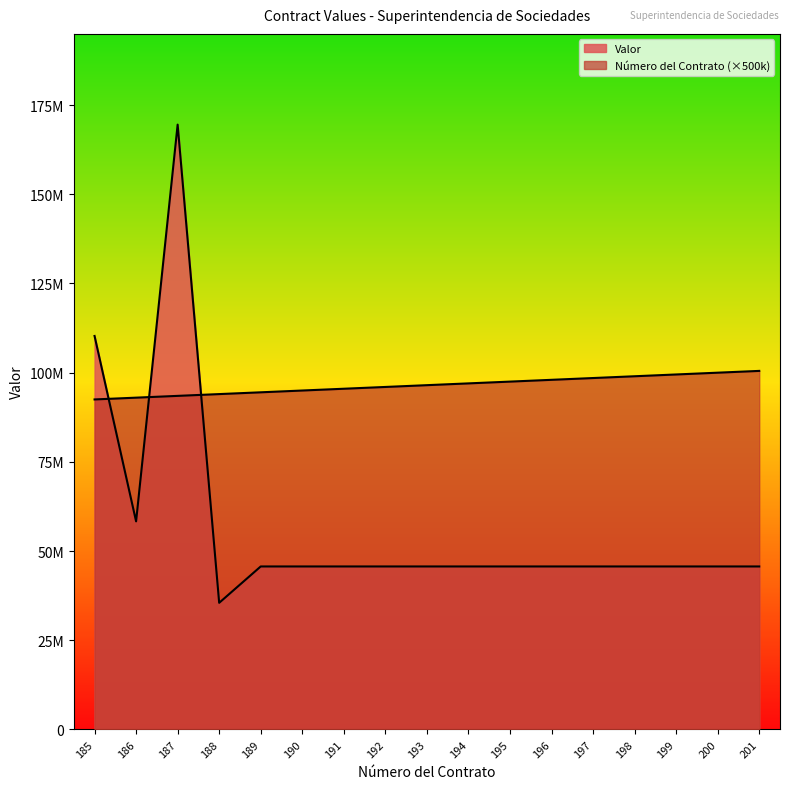

What is the sum of all Valor values?

967625452